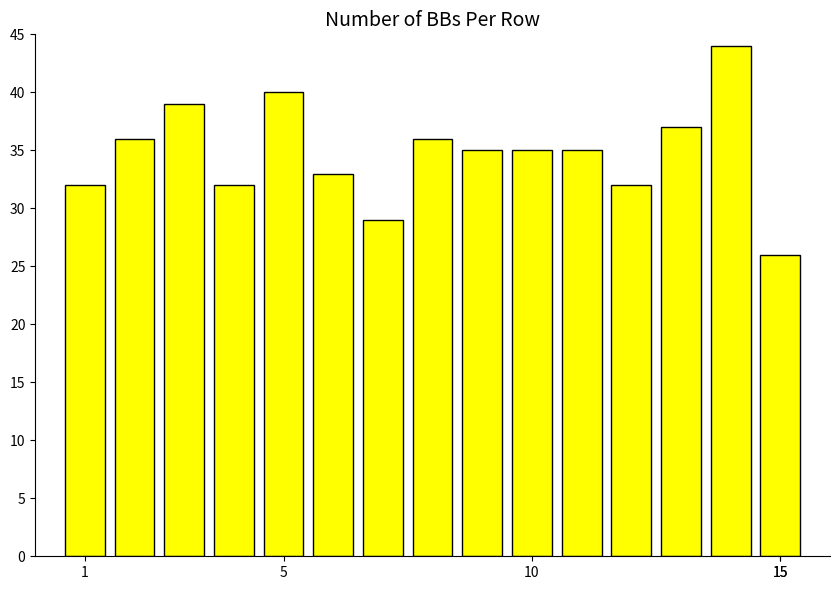

What is the difference between the second highest and minimum values?

14